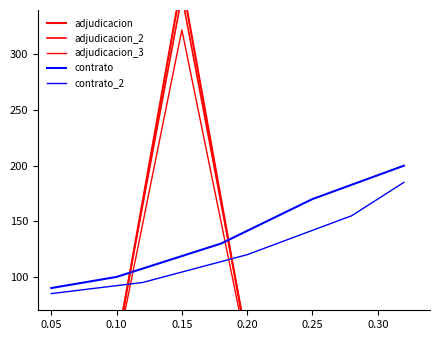

What is the sum of all adjudicacion values?

514.0